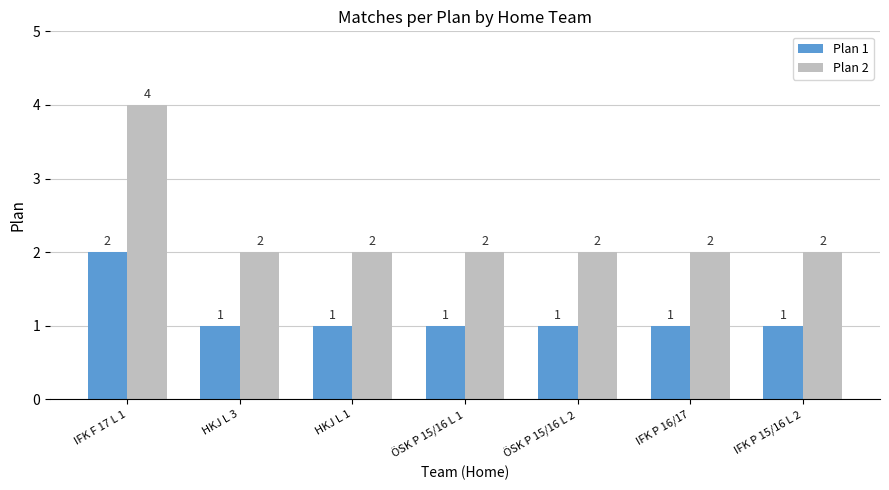

What is the sum of all Plan 2 values?

16